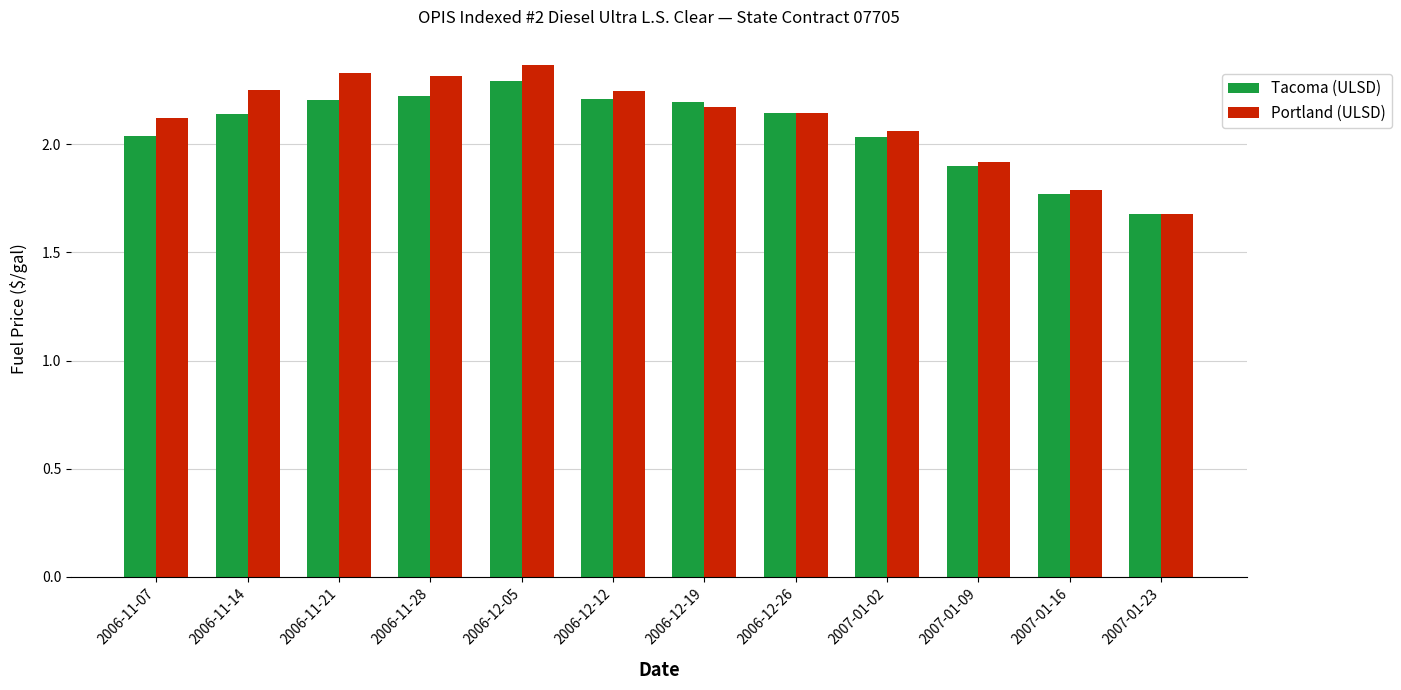

Which category has the lowest value in the Tacoma (ULSD) series?

2007-01-23